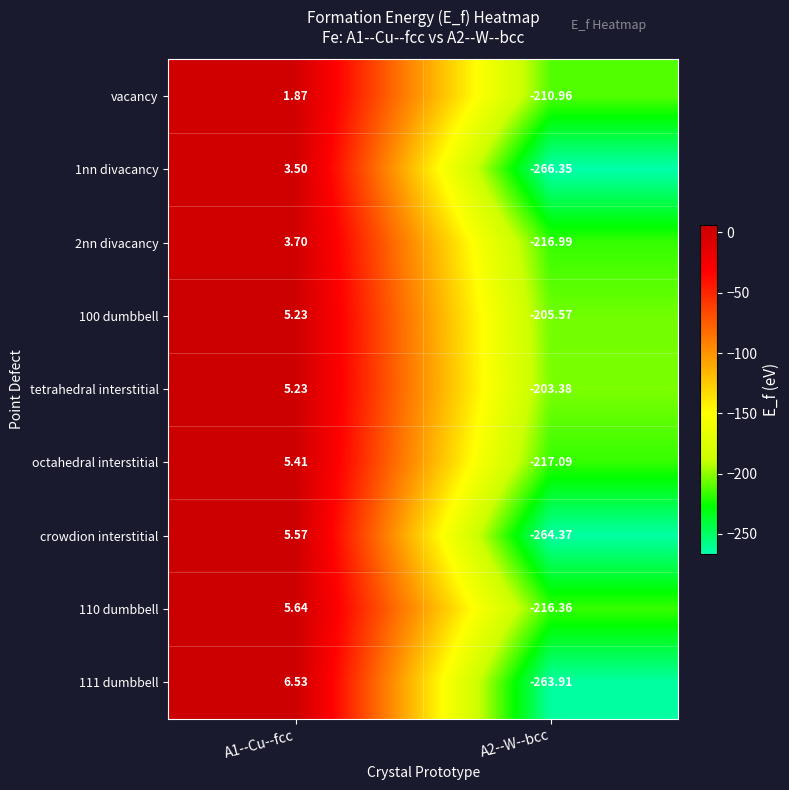

Which label corresponds to the smallest value in the chart?

A2--W--bcc